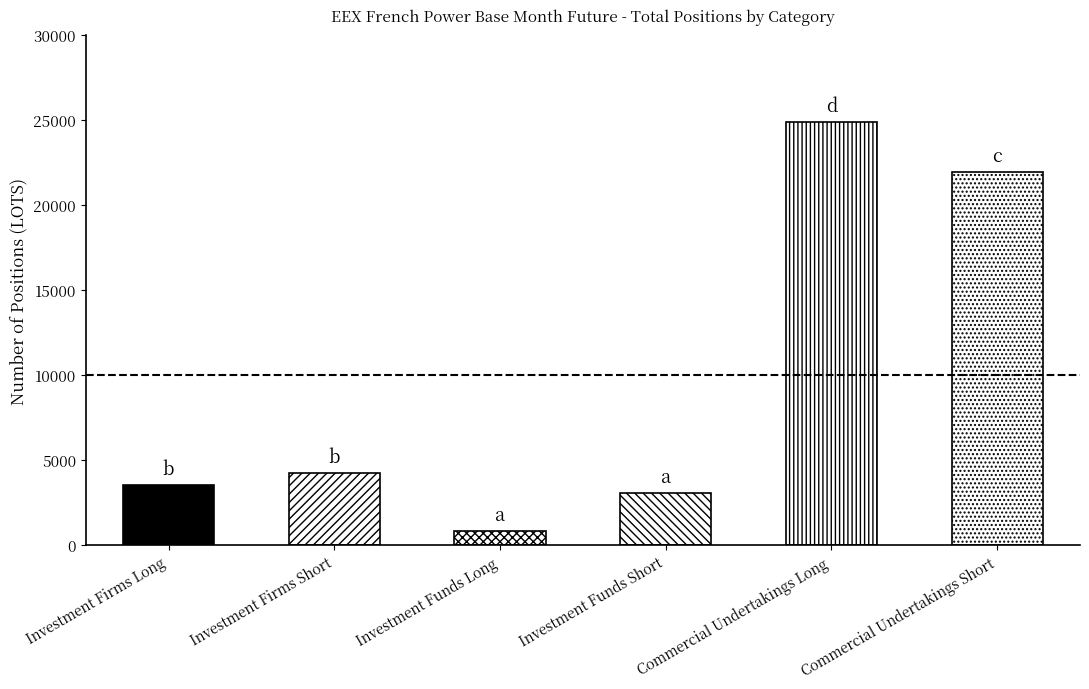

Reading left to right, extract all data points from this chart.

Investment Firms Long=3557.0	Investment Firms Short=4236.0	Investment Funds Long=841.0	Investment Funds Short=3058.0	Commercial Undertakings Long=24892.3	Commercial Undertakings Short=21949.3